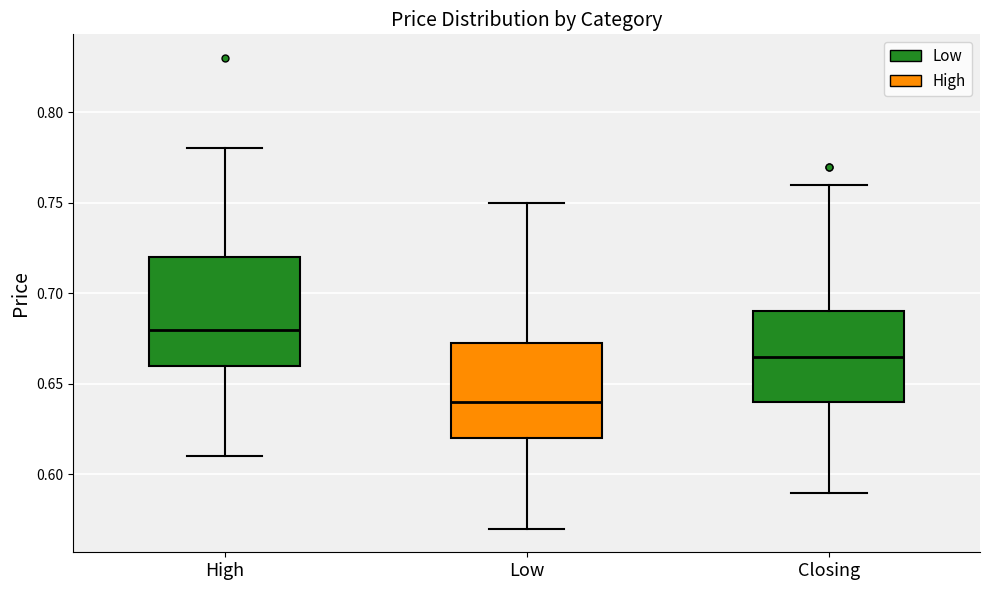

Which box has the highest median line?

High